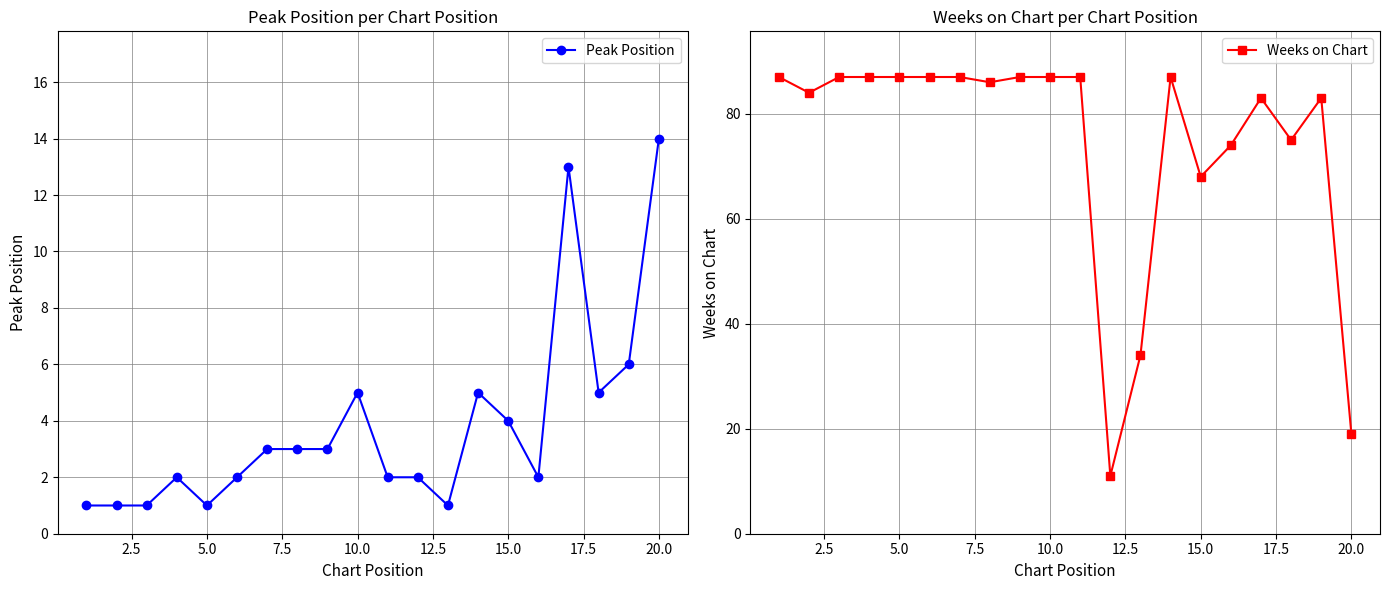

What is the lowest value of the Weeks on Chart series?

11